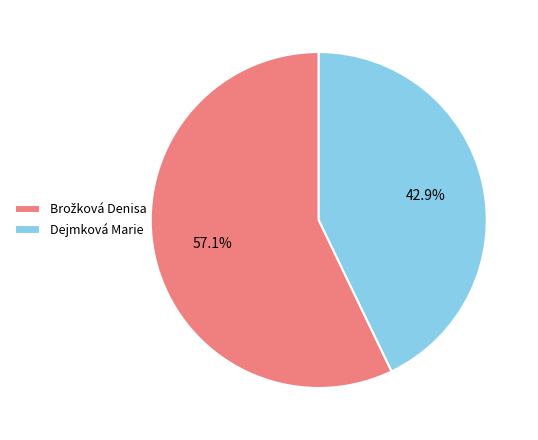

Does any single category account for the majority?

Yes